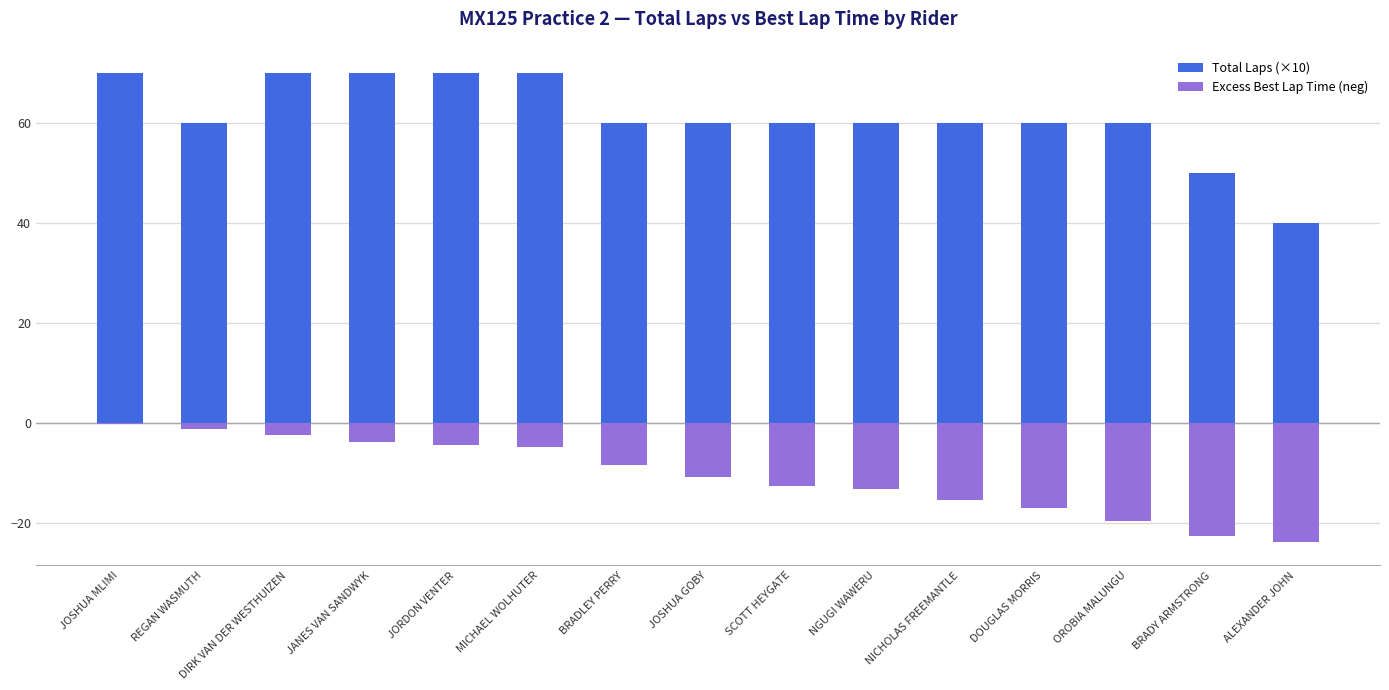

Read the Excess Best Lap Time (neg) value at OROBIA MALUNGU.

-19.6